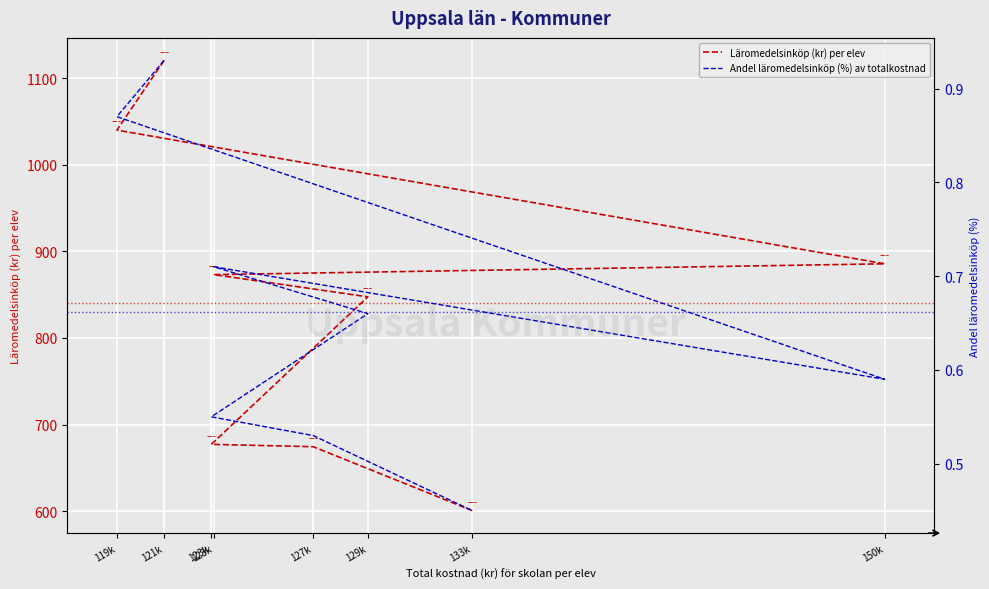

At which label does Läromedelsinköp (kr) per elev first exceed 873?

121k